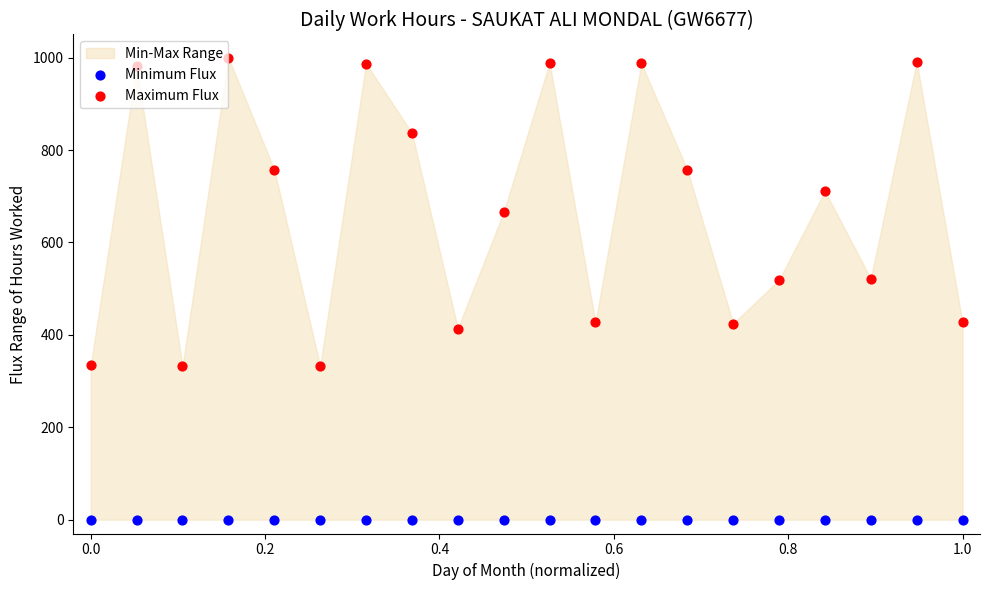

Which series contains the highest Y value?

Maximum Flux